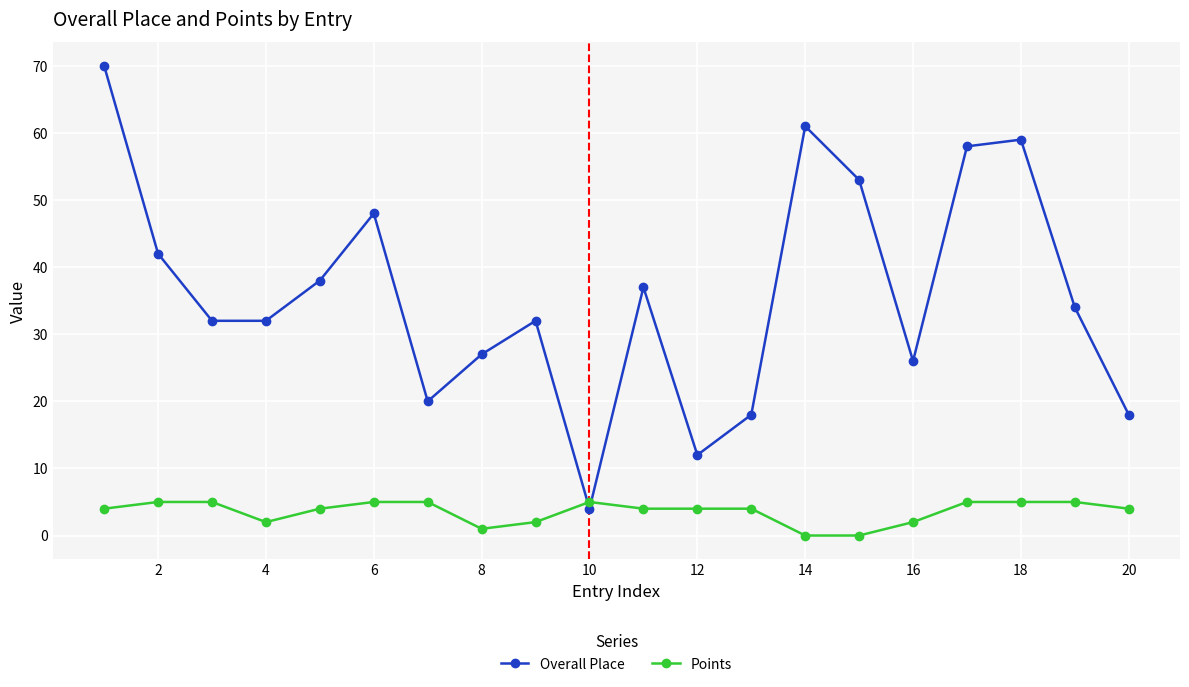

Rank the series by their average value, from lowest to highest.

Points, Overall Place